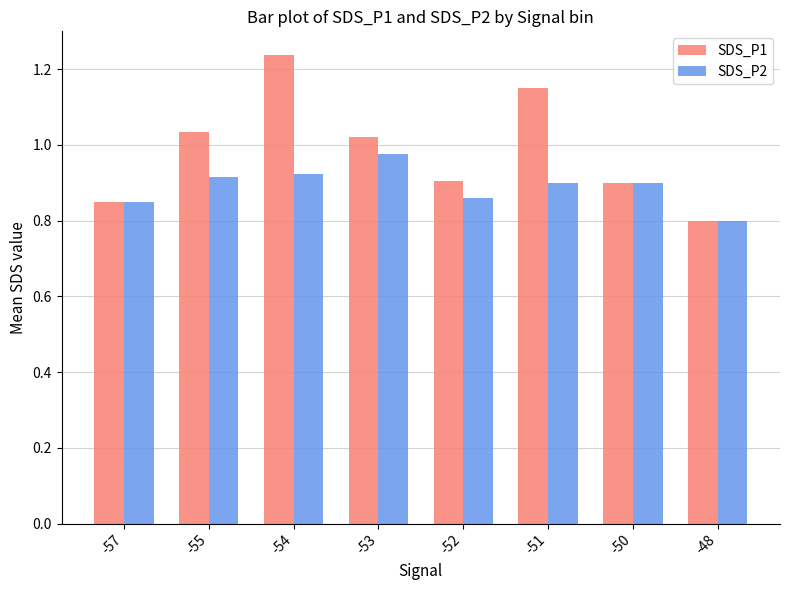

At which category is the sum across all series the highest?

-54